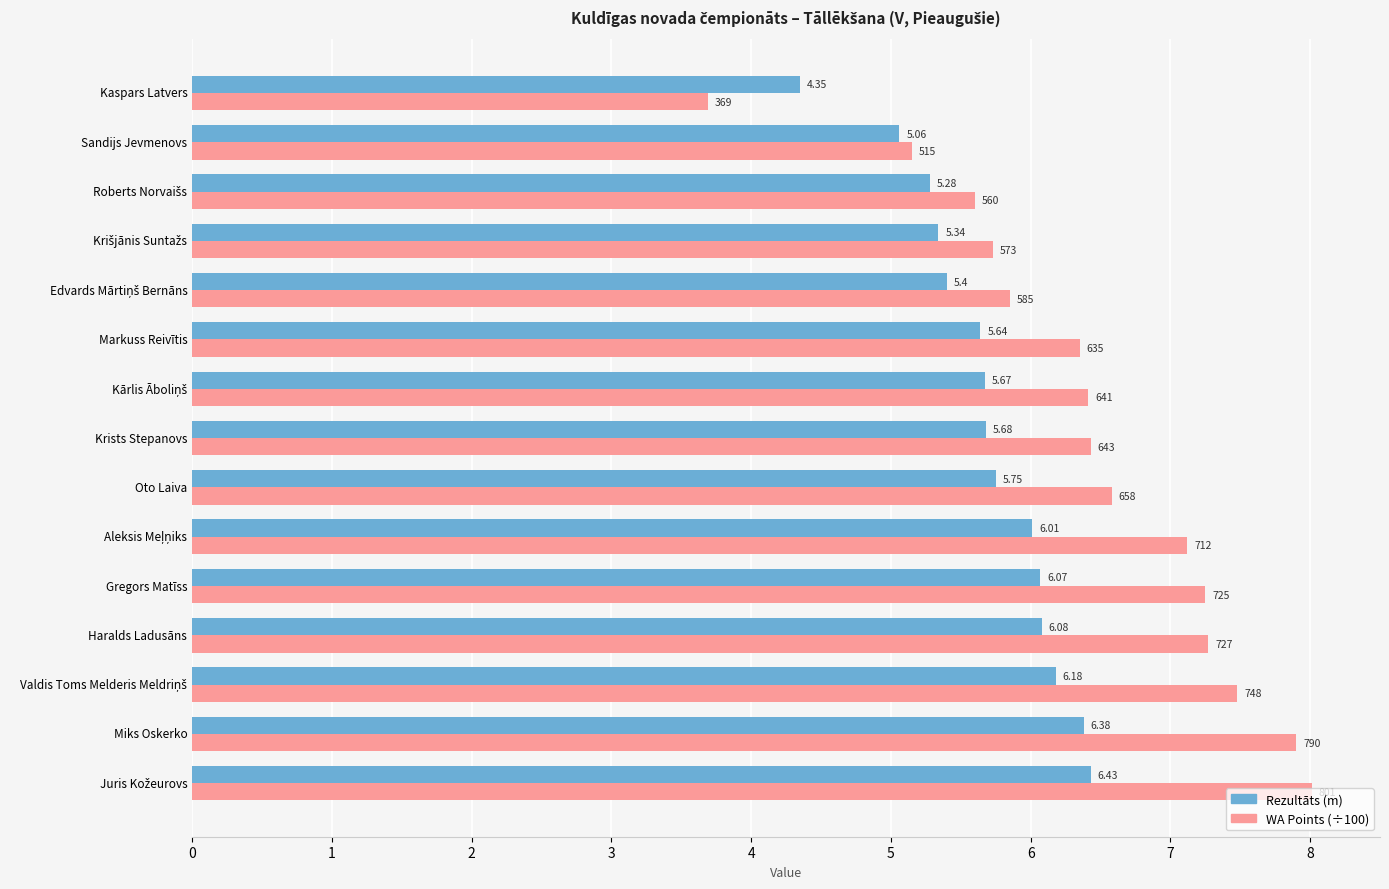

What is the sum of the WA Points (÷100) values at Markuss Reivītis and Kaspars Latvers?

10.0